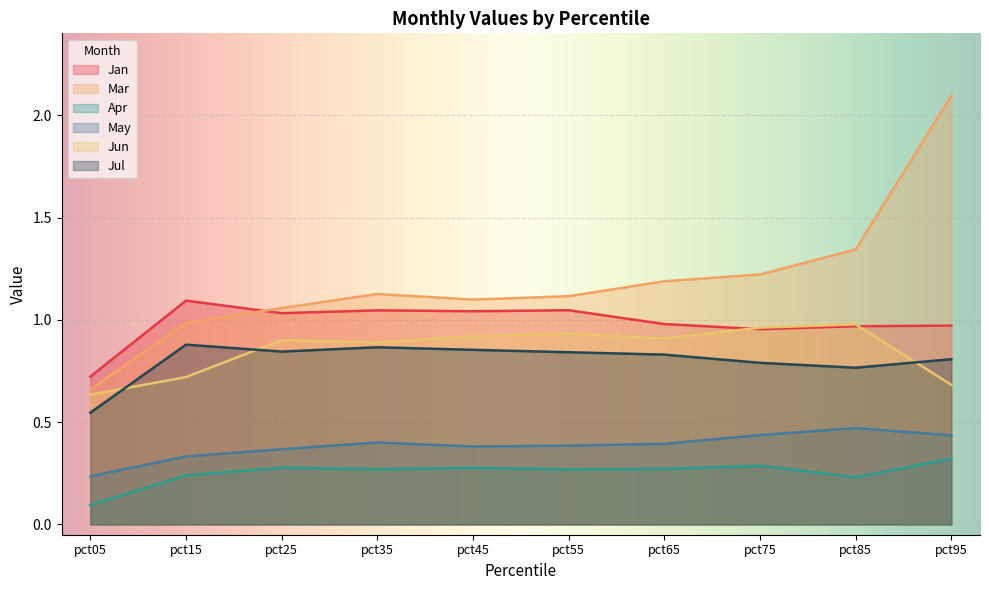

How many lines are shown in the chart?

6